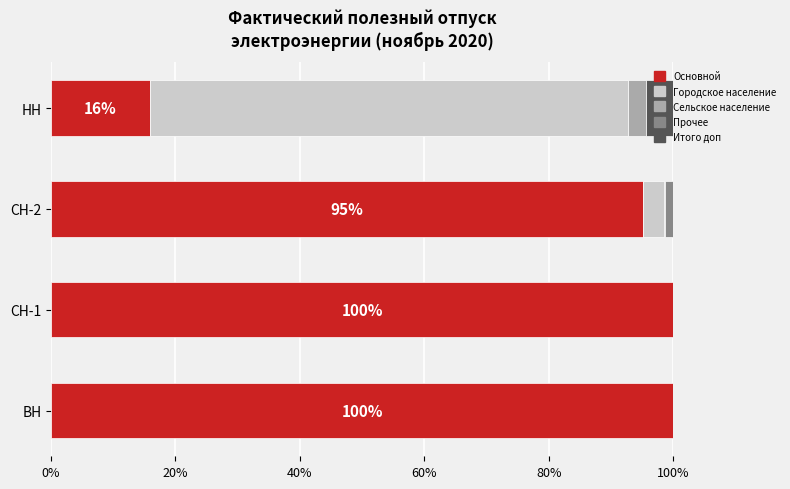

What value does the Основной series have at ВН?

100.0